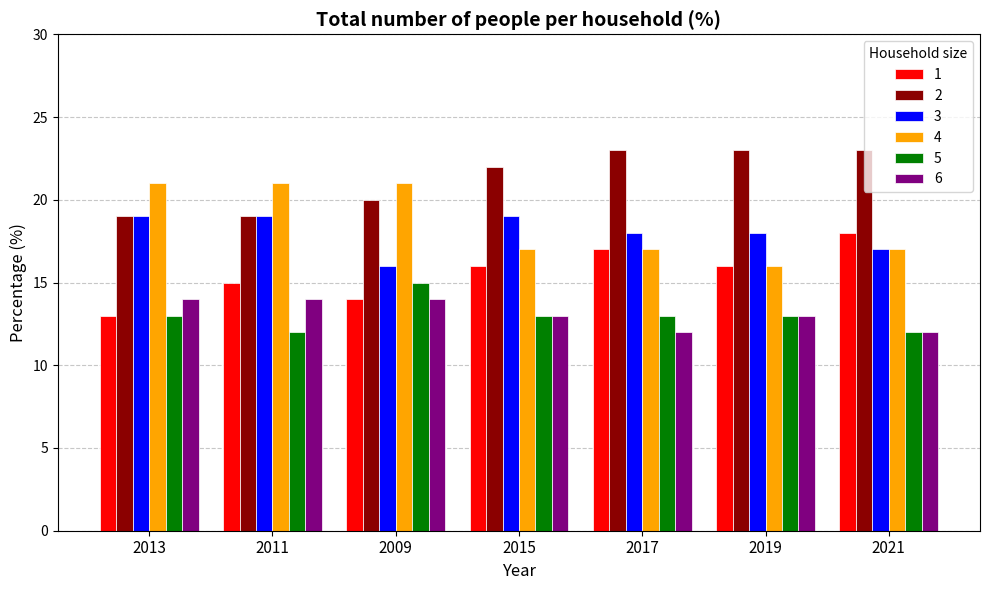

At how many categories does at least one series exceed 17?

7